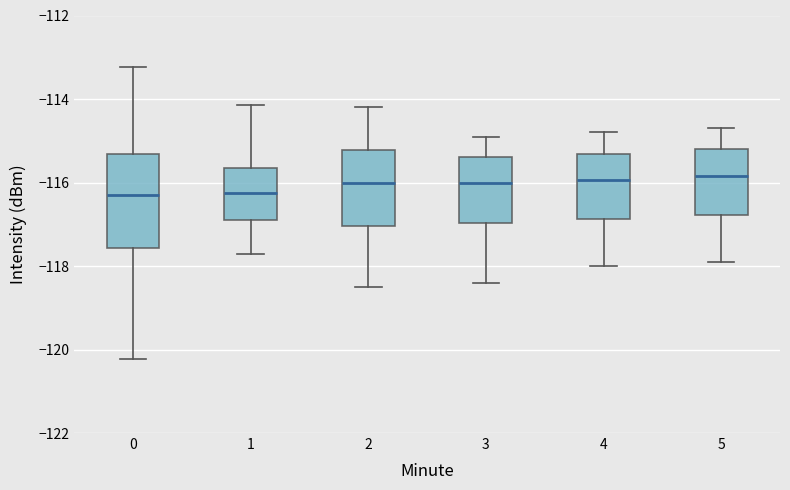

Comparing the boxes themselves (not the whiskers), which one is the tallest?

0